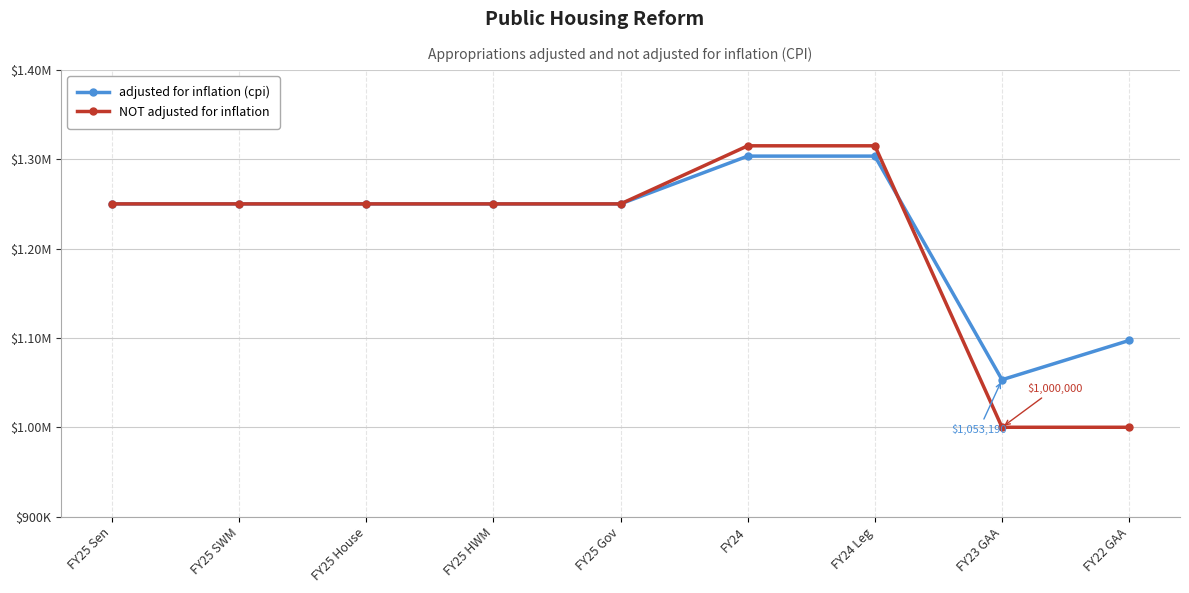

Between FY25 Gov and FY23 GAA, which is larger?

FY25 Gov